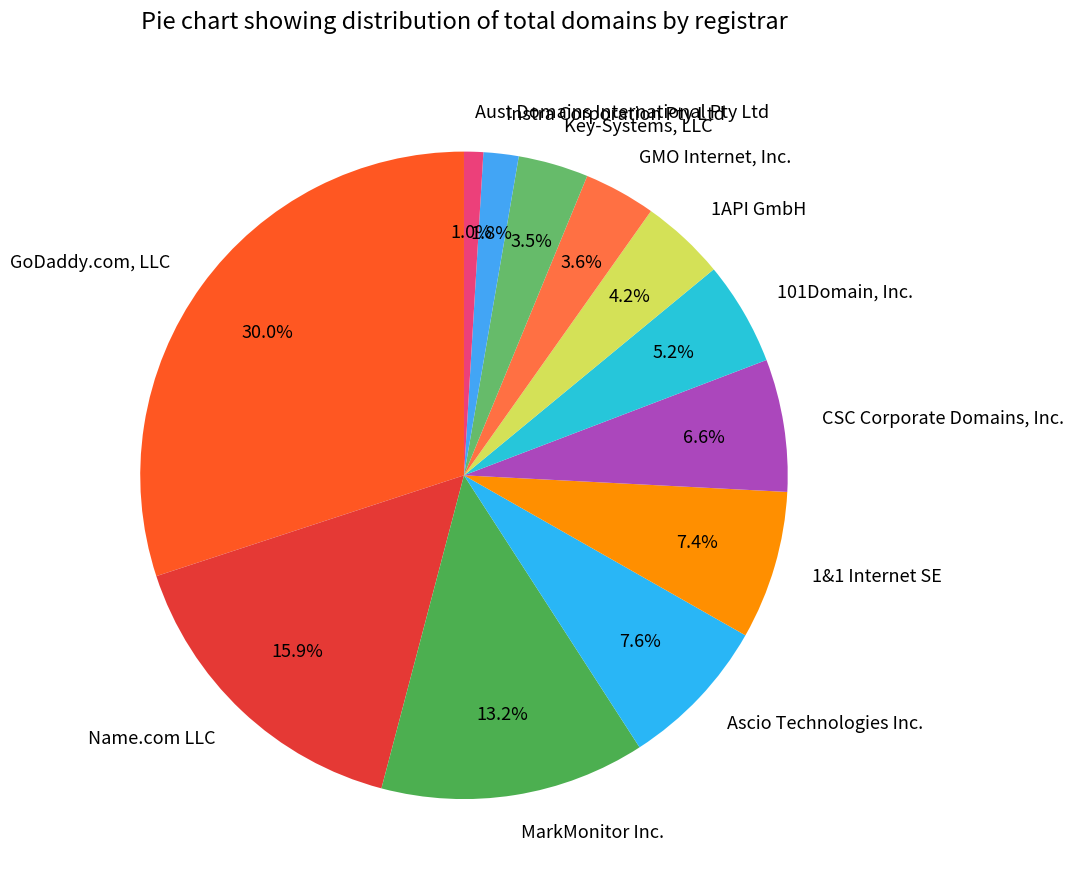

Count the number of slices in the pie.

12